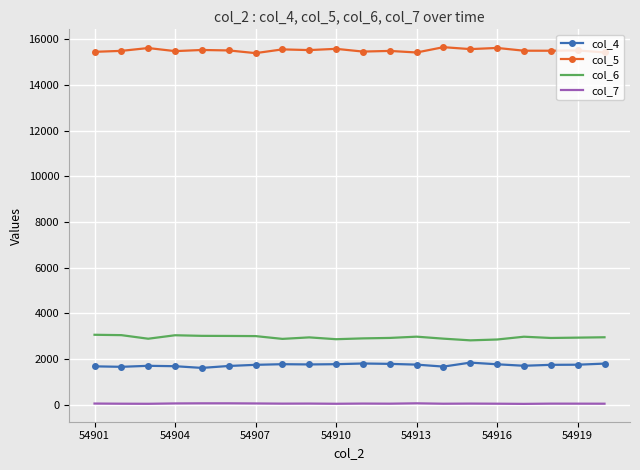

Rank the series by their maximum value, from highest to lowest.

col_5, col_6, col_4, col_7